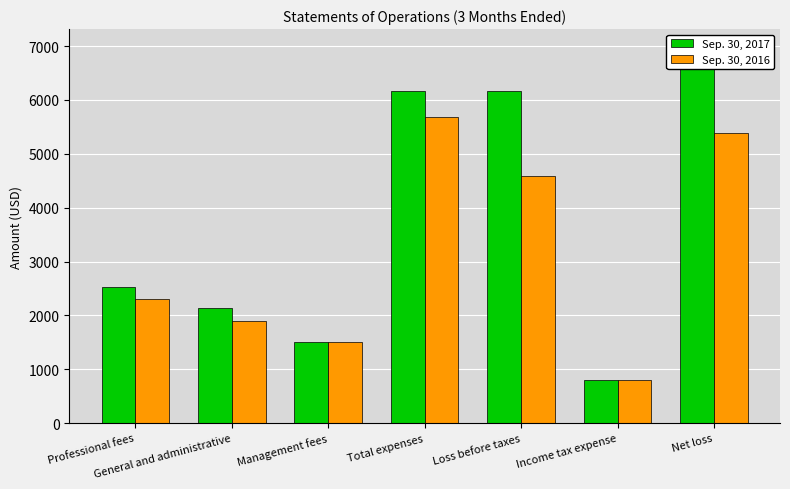

Does the chart contain any negative values?

No